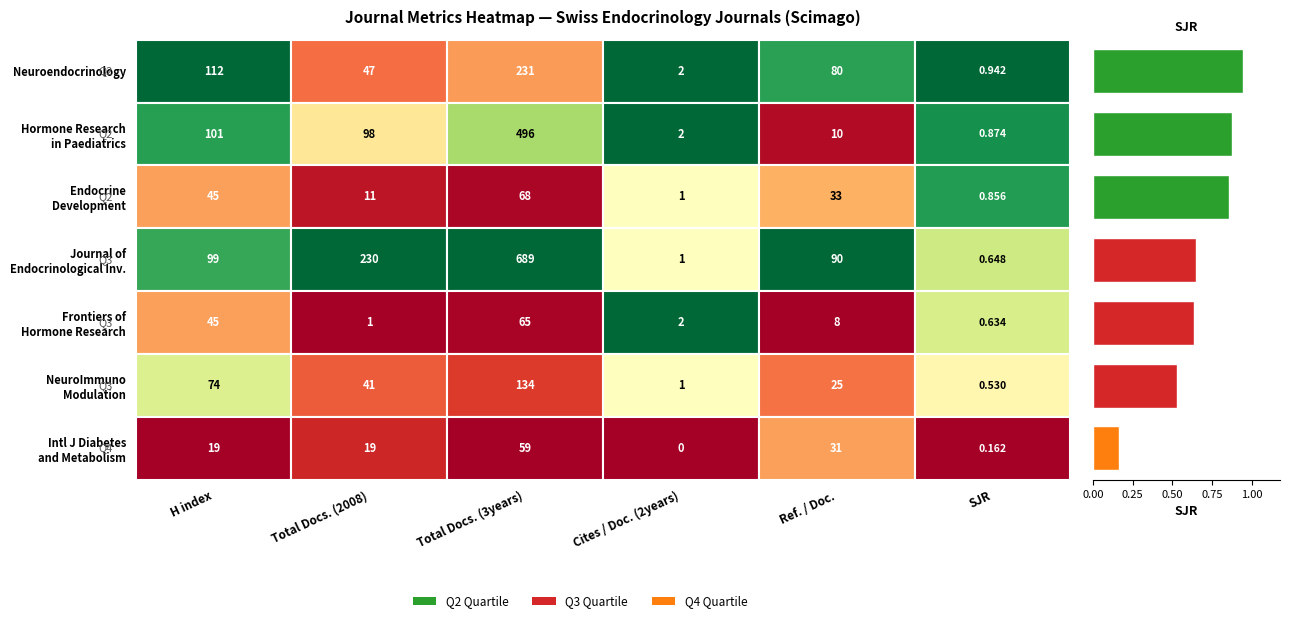

What is the sum of all values?

4.6